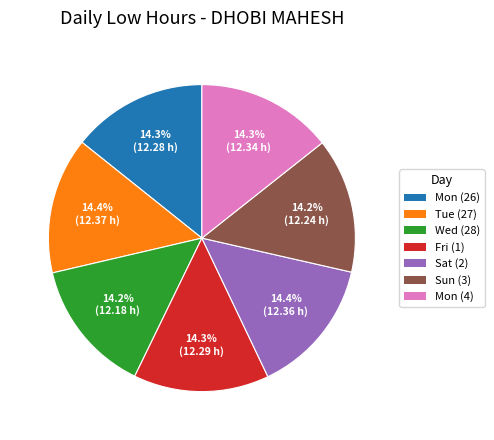

Does any single category account for the majority?

No